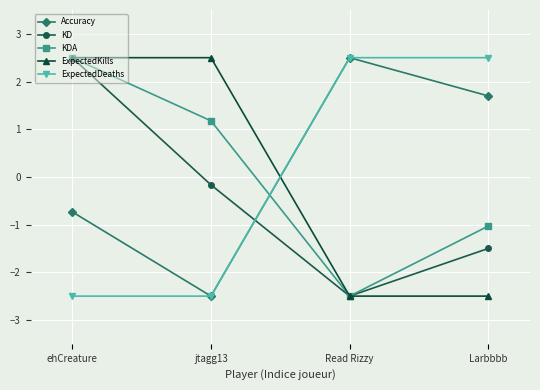

What position from the right is Read Rizzy?

2